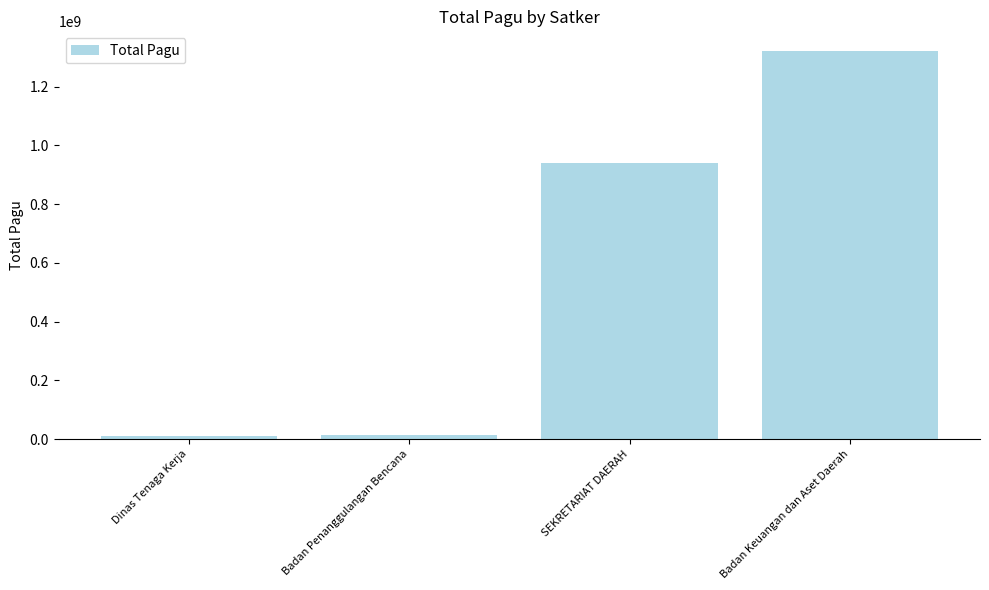

Is it true that the value at SEKRETARIAT DAERAH is 1285682203?

False